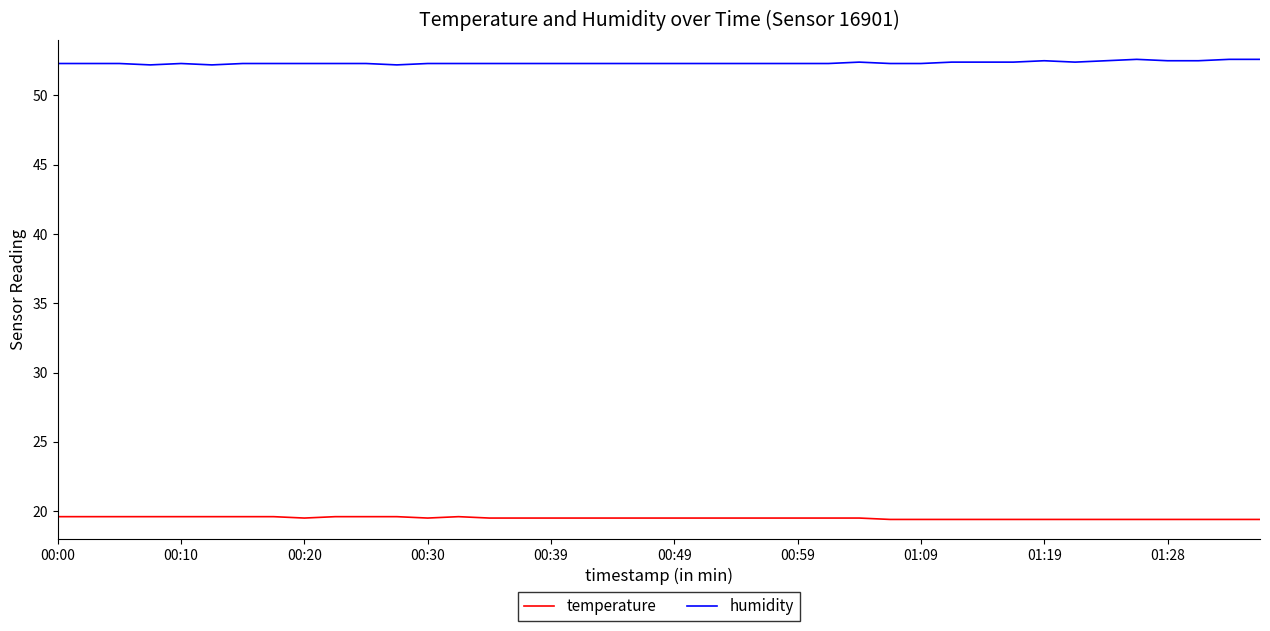

True or false: temperature and humidity intersect in this chart.

False